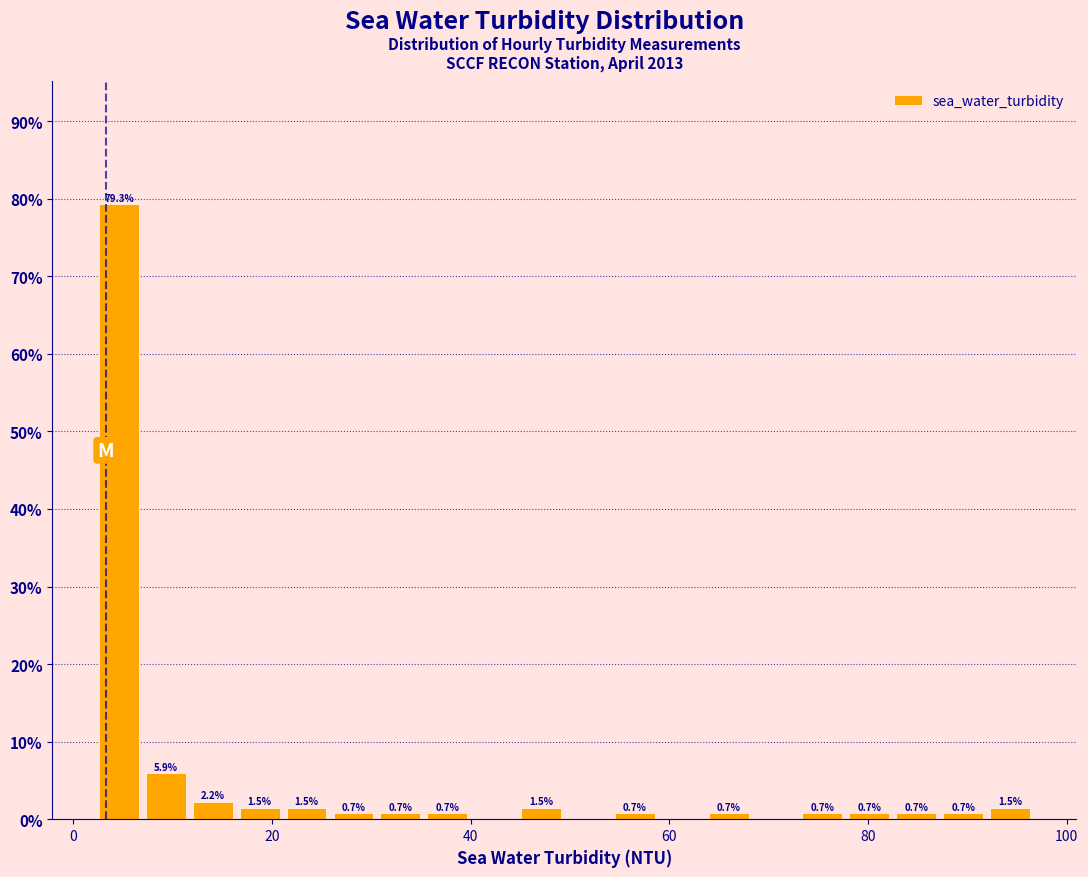

Around what value on the x-axis is the tallest bar? Give the approximate position of its centre, as read against the axis.

4